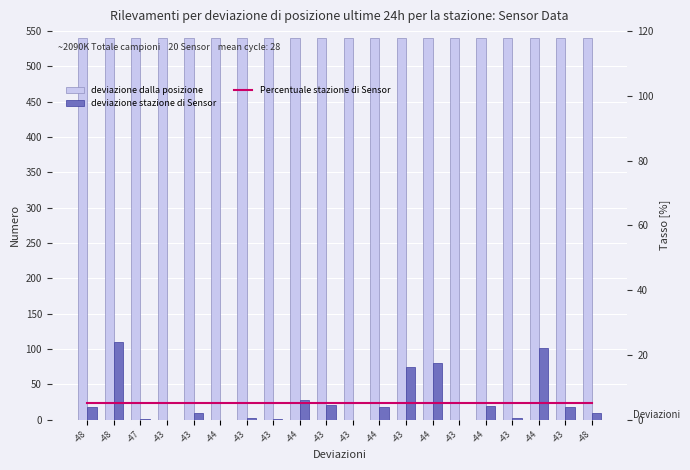

Are the bars grouped side by side (vs. stacked)?

Yes